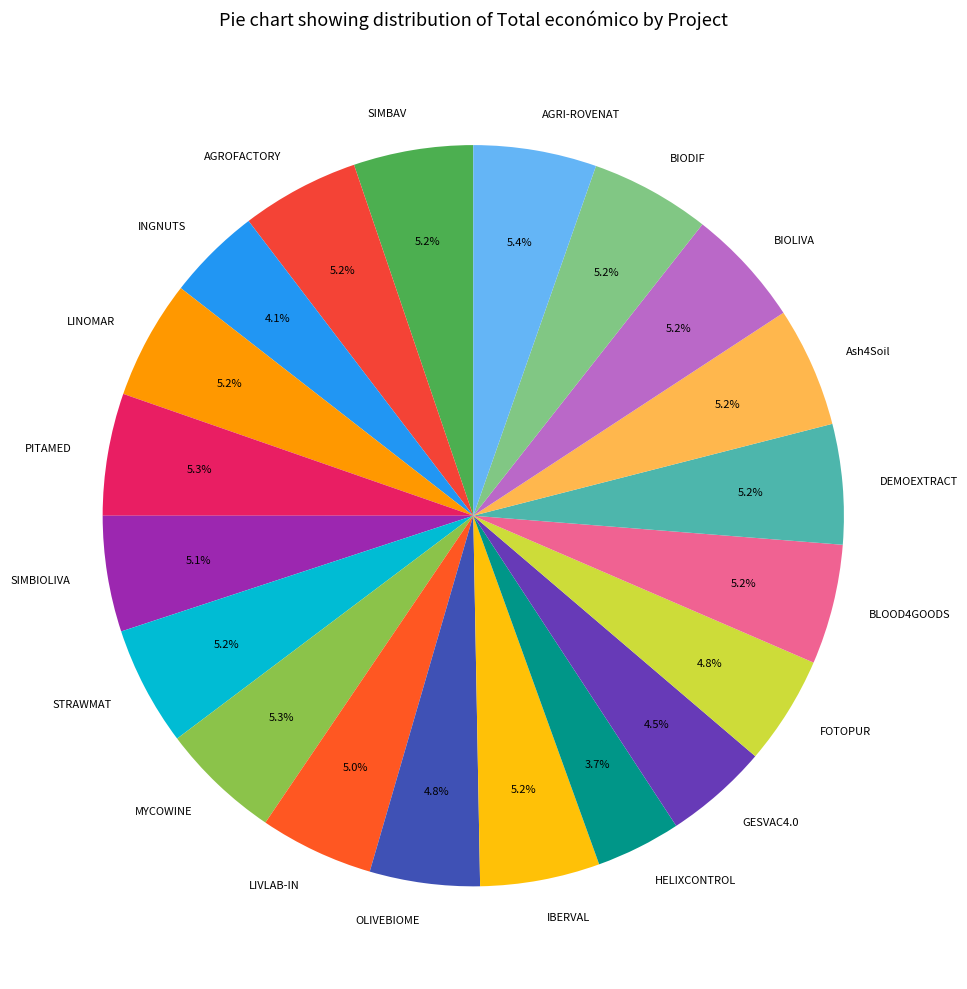

What portion of the pie excludes Ash4Soil?

94.8%